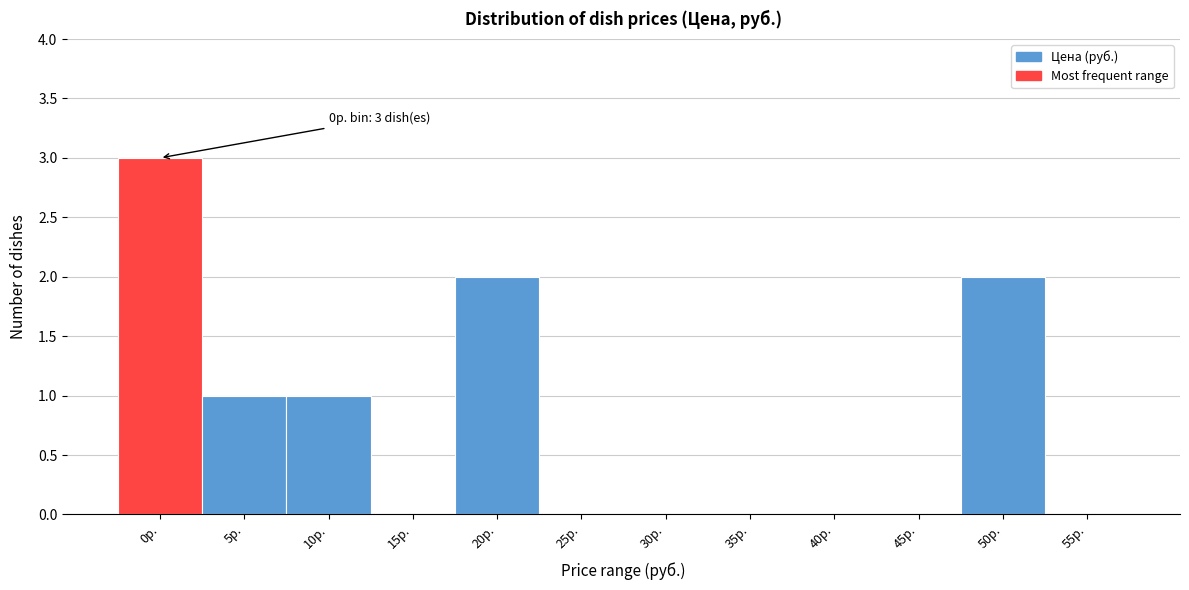

Reading left to right, extract all data points from this chart.

0р.=3	5р.=1	10р.=1	15р.=0	20р.=2	25р.=0	30р.=0	35р.=0	40р.=0	45р.=0	50р.=2	55р.=0